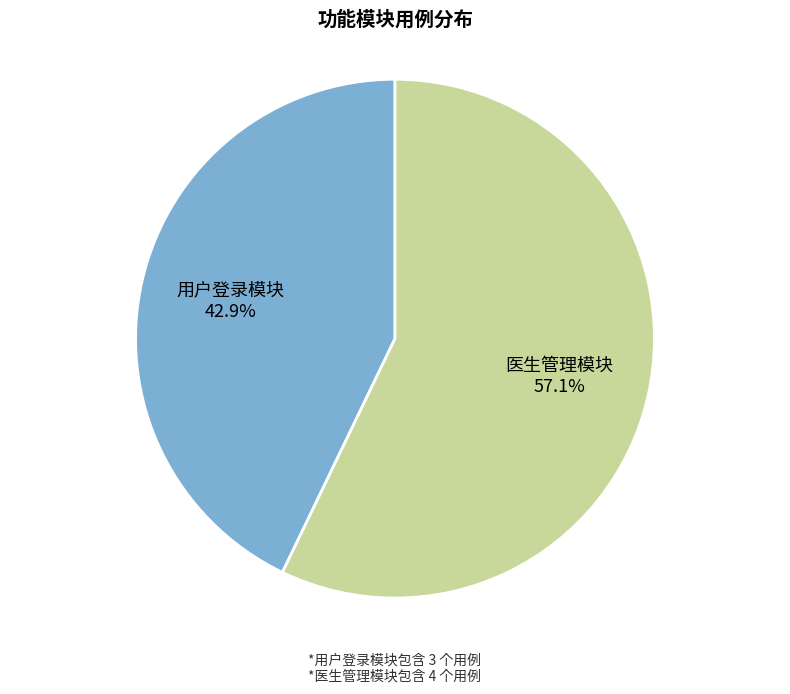

How many slices are in this pie chart?

2